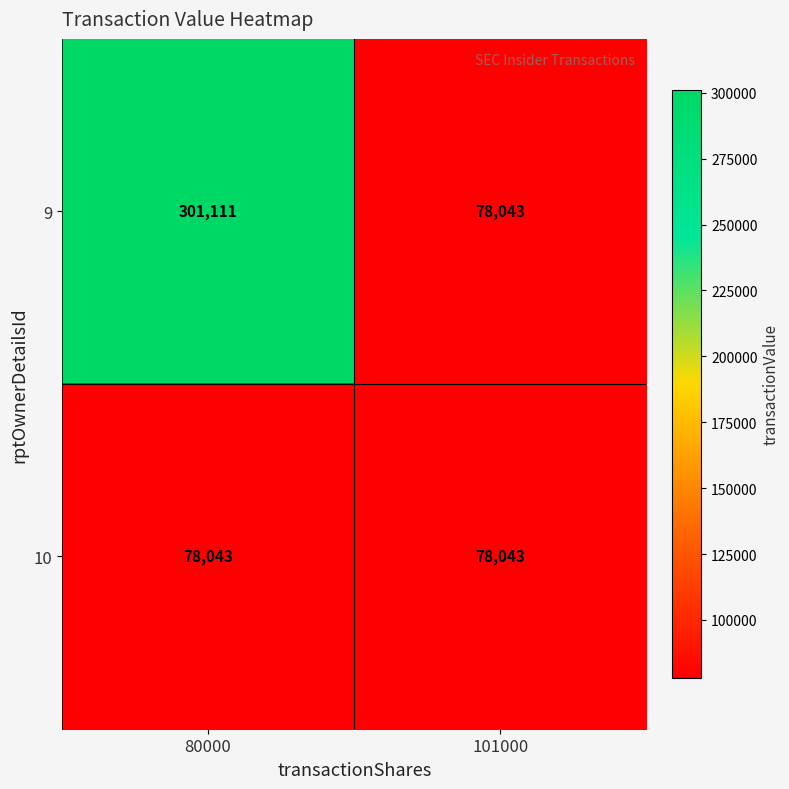

Is the value of 10 at 80000 greater than the value of 9 at 80000?

No